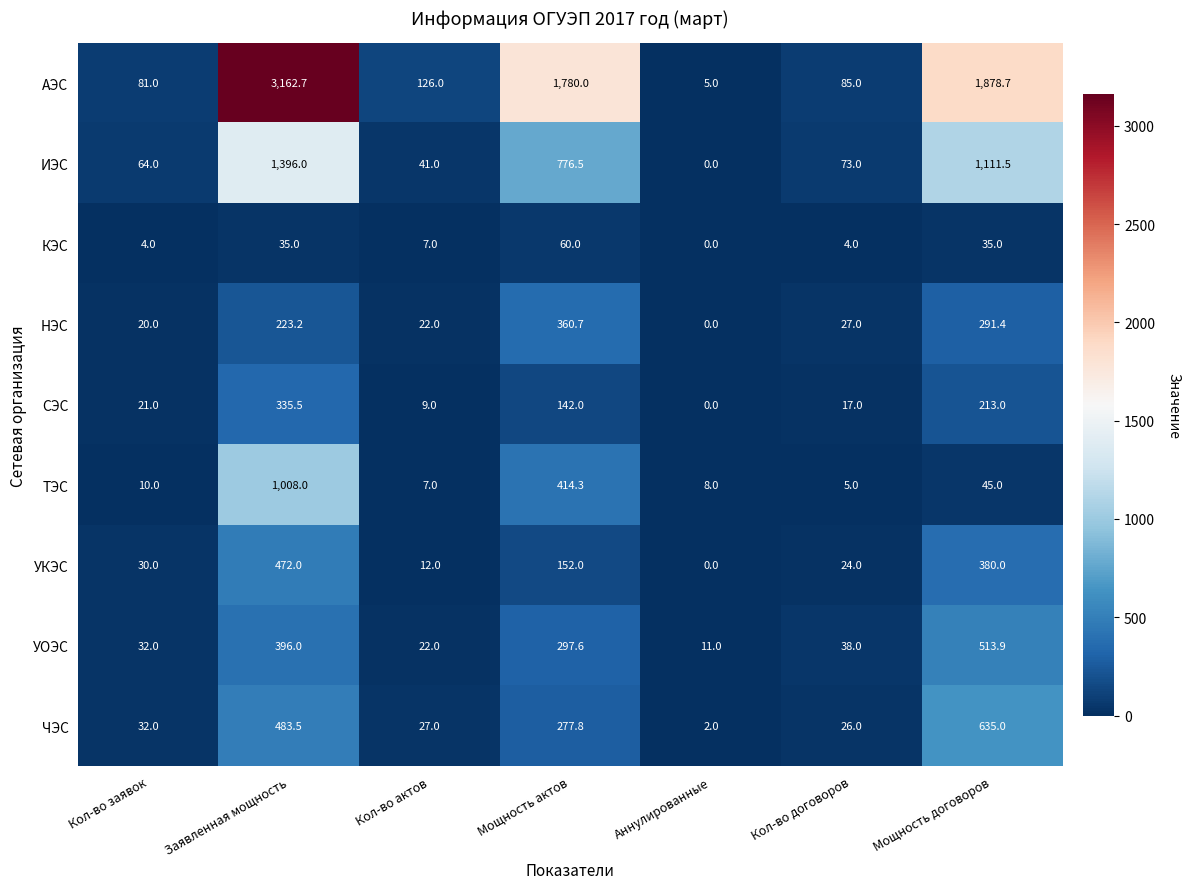

At which label does АЭС first exceed 126?

Заявленная мощность